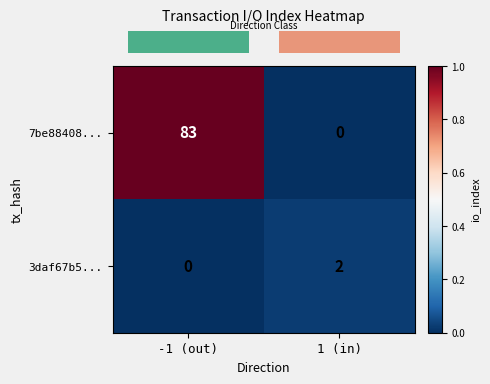

At 1 (in), list the series in order from smallest to largest.

7be88408..., 3daf67b5...